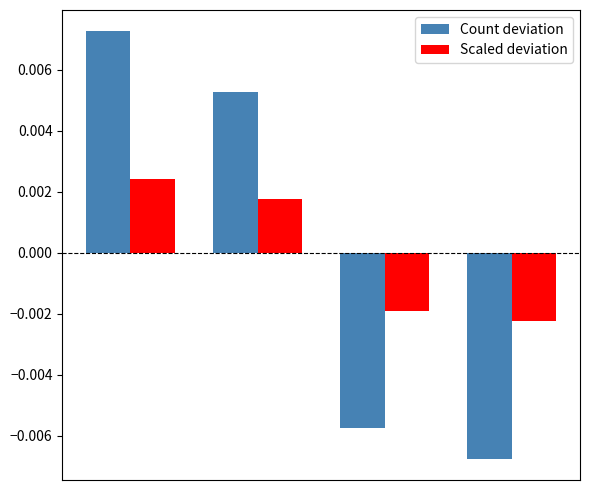

Rank the series by their maximum value, from highest to lowest.

Count deviation, Scaled deviation